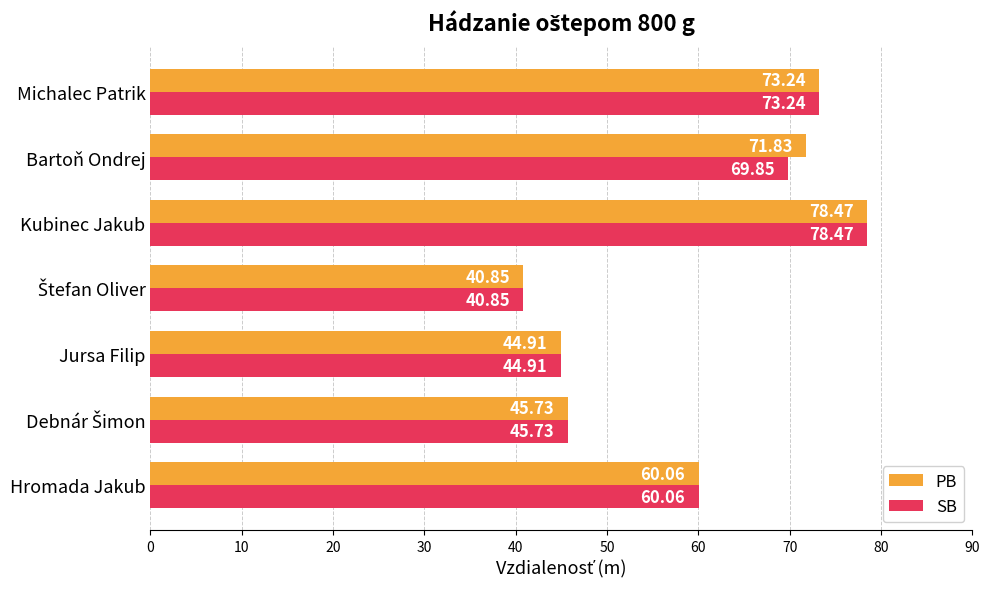

Is the value of PB at Jursa Filip greater than the value of SB at Bartoň Ondrej?

No